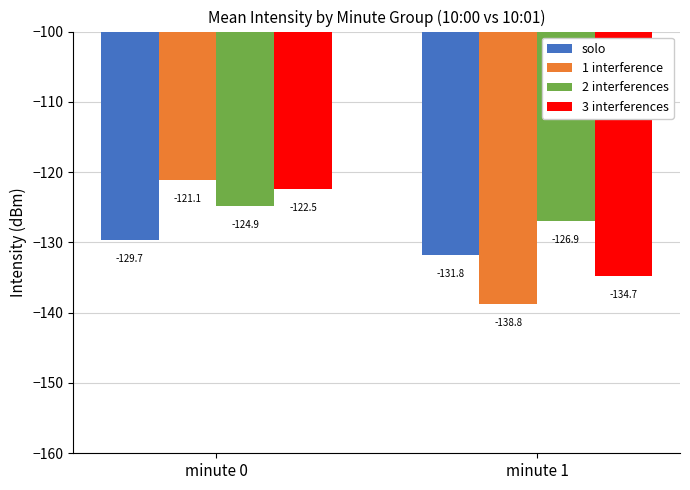

Which series has the widest spread of values?

1 interference